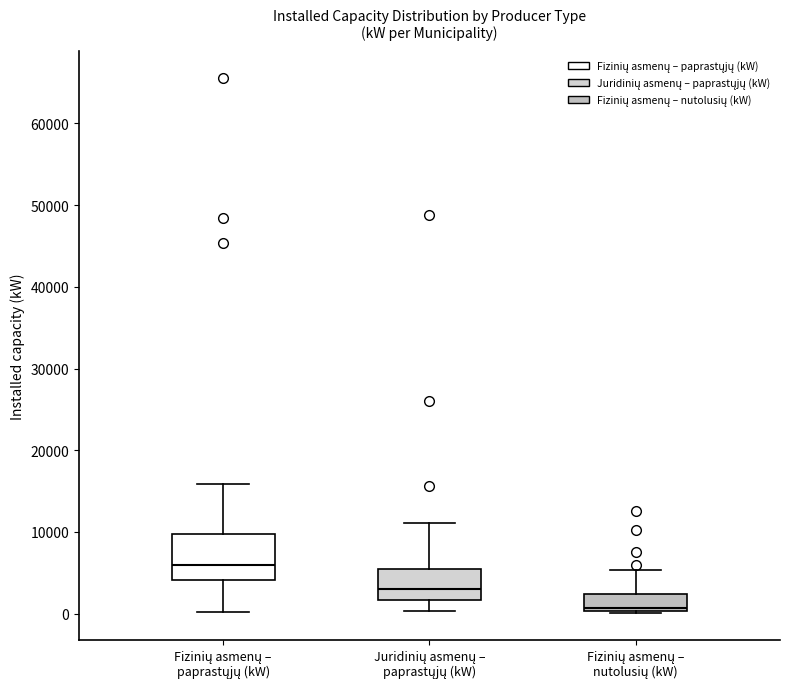

Which box has the lowest median line?

Fizinių asmenų – nutolusių (kW)